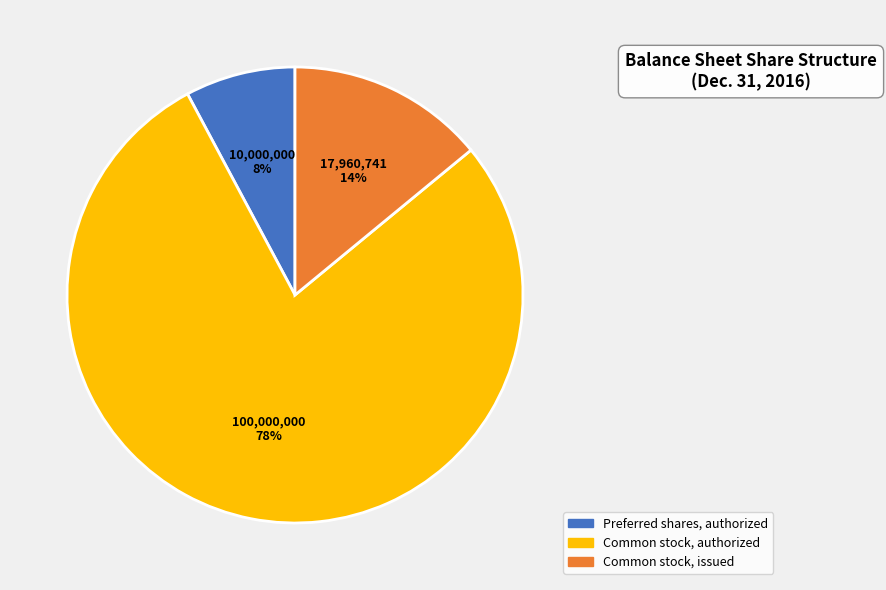

Count the number of slices in the pie.

3